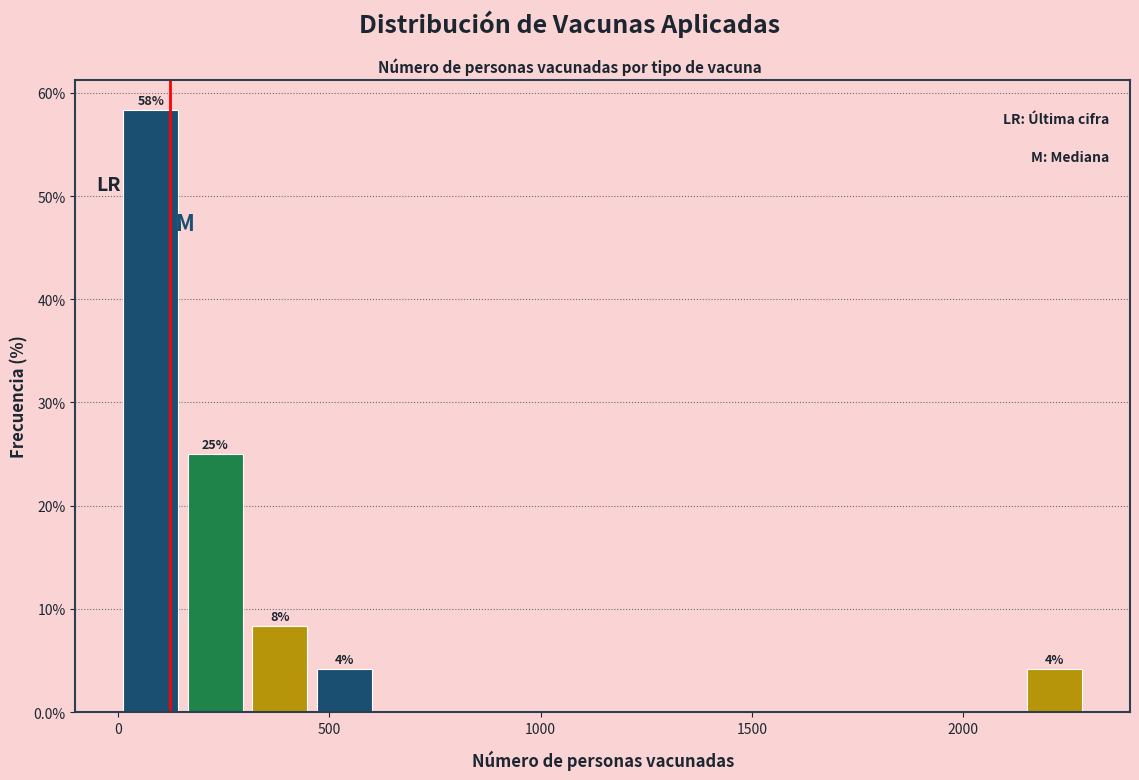

Read against the x-axis, roughly where is the centre of the tallest bar?

100